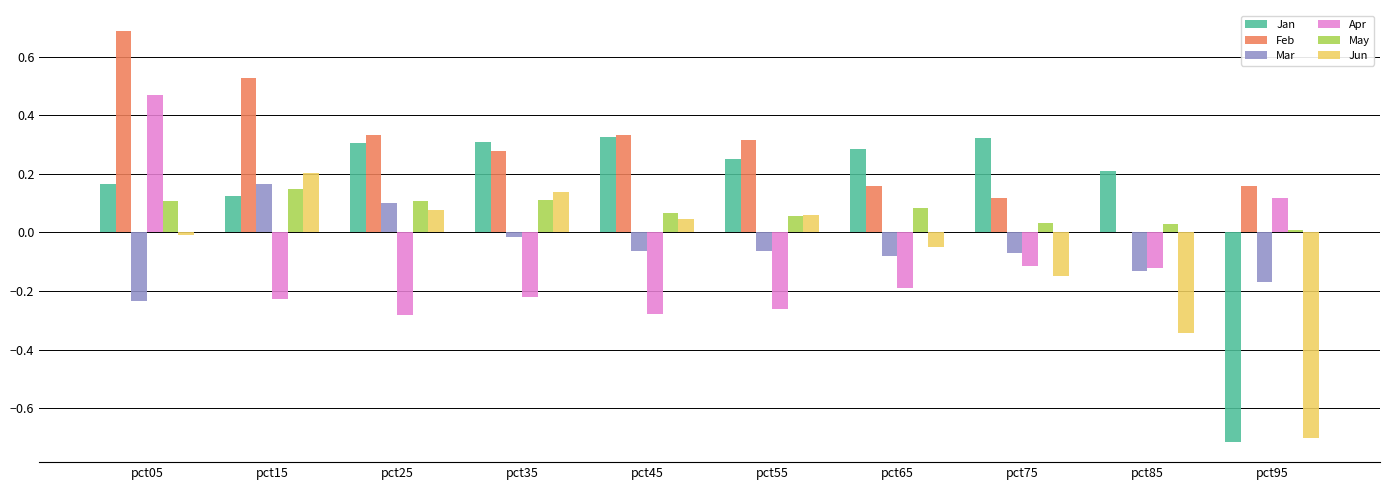

Between pct25 and pct45, which series saw the biggest shift?

Mar